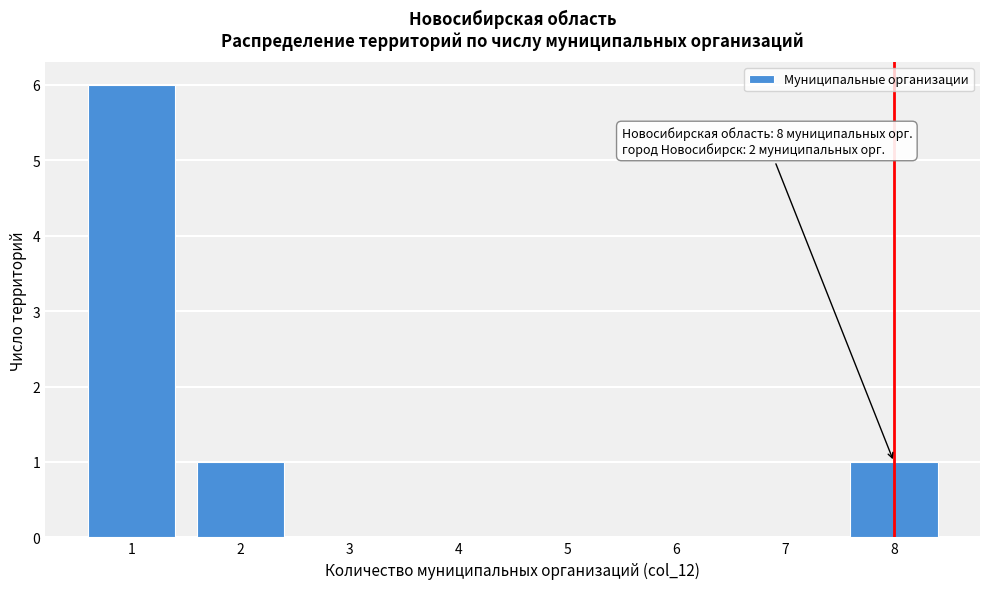

Over which range of the x-axis is the bar tallest?

0.5 to 1.5